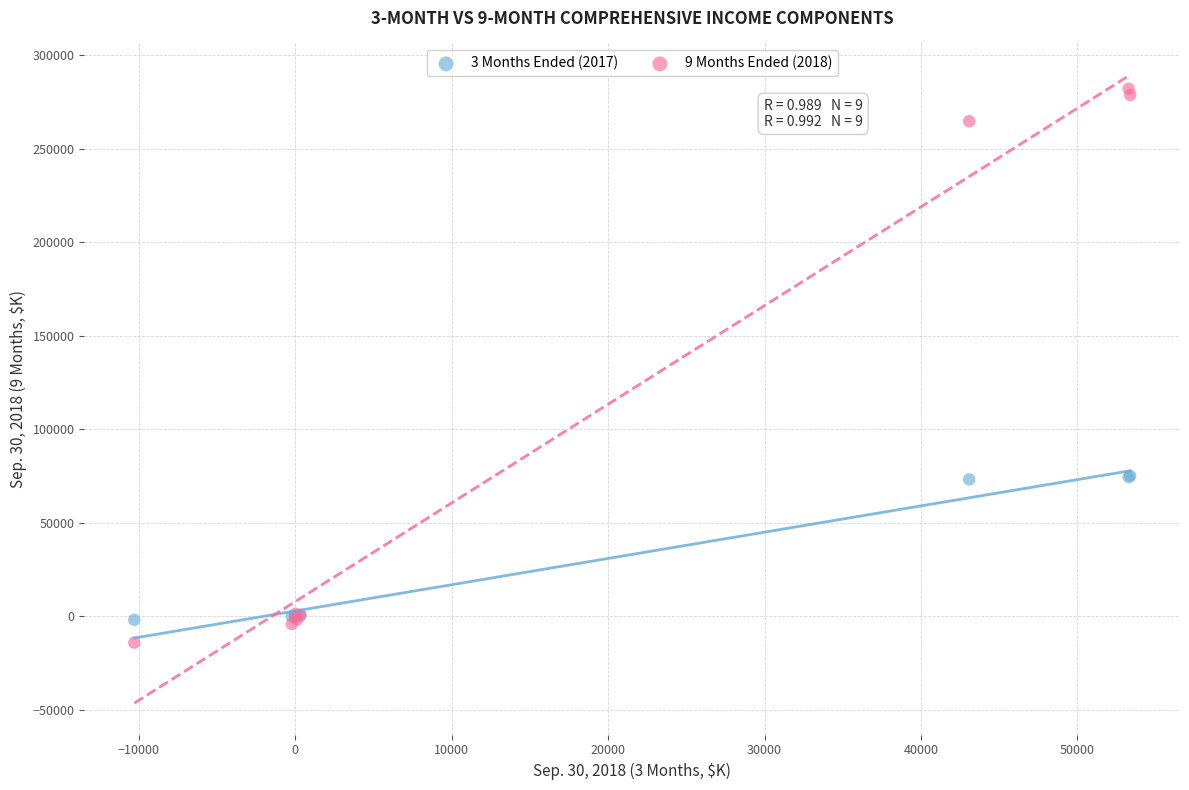

Which series has the widest spread of Y values?

9 Months Ended (2018)